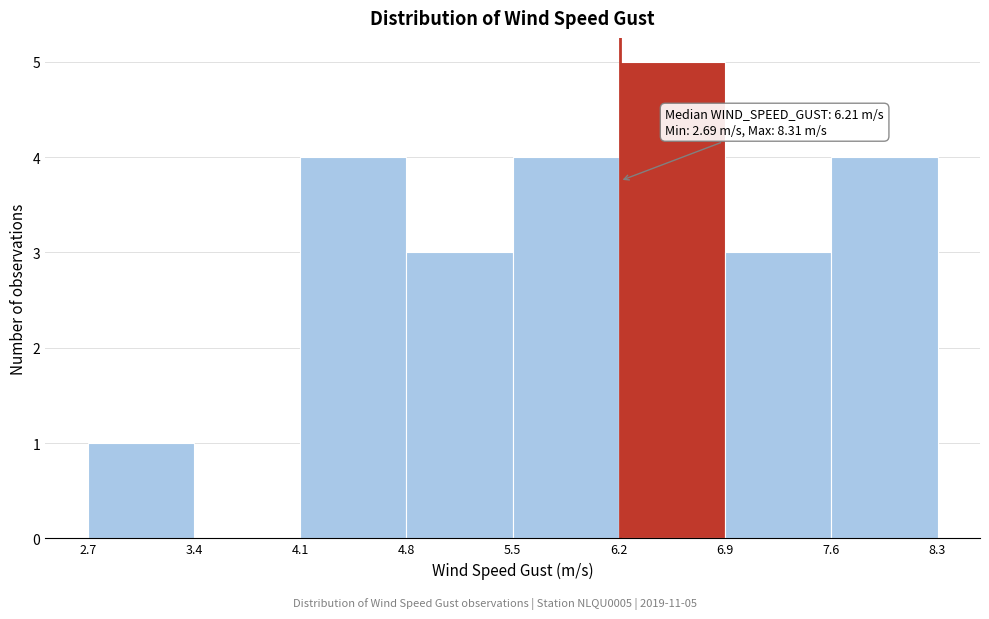

Over which range of the x-axis is the bar tallest?

6.2 to 6.9